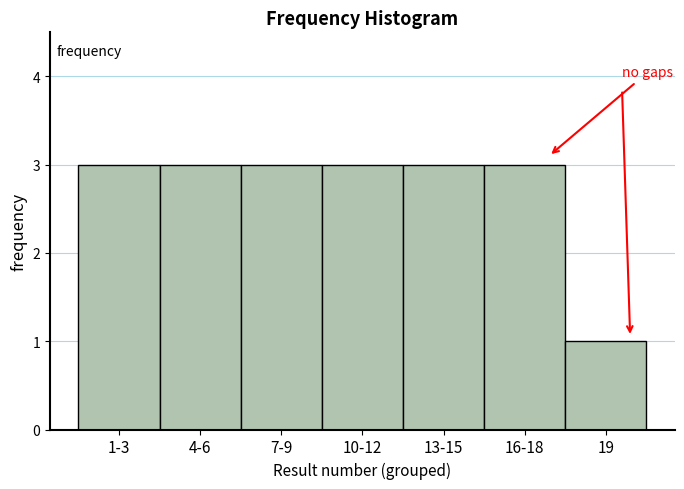

Reading right to left, transcribe all the data shown in this chart.

19=1	16-18=3	13-15=3	10-12=3	7-9=3	4-6=3	1-3=3